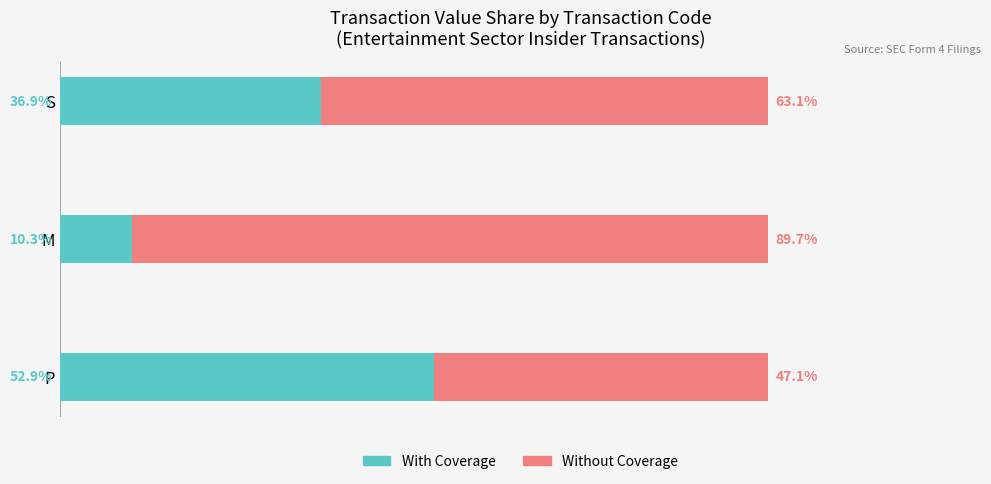

At which label does With Coverage reach its peak?

P